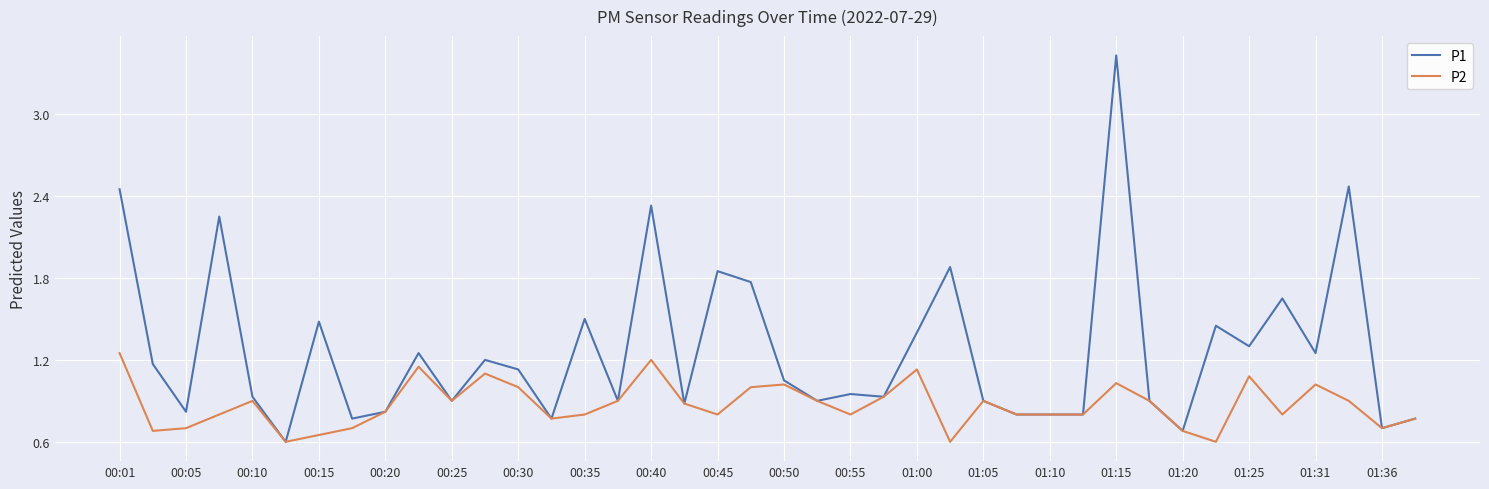

Which series has the largest range (max minus min)?

P1